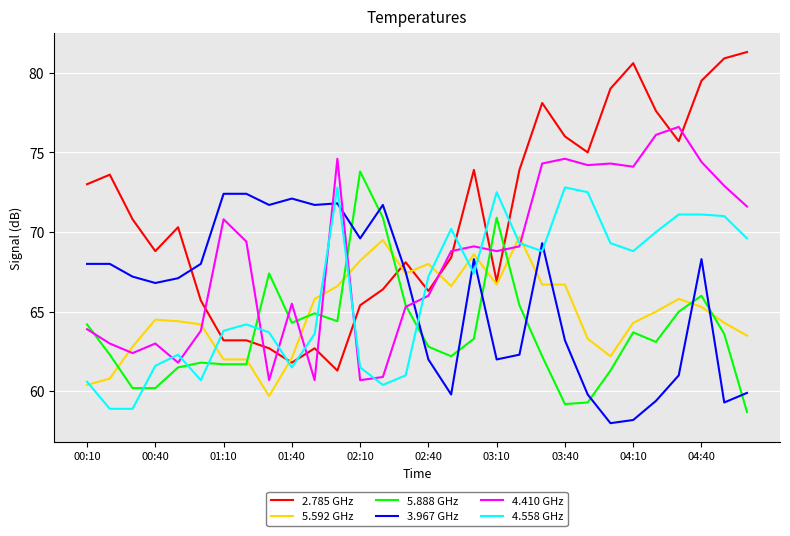

True or false: 4.410 GHz has more than 1 interior local peaks.

True